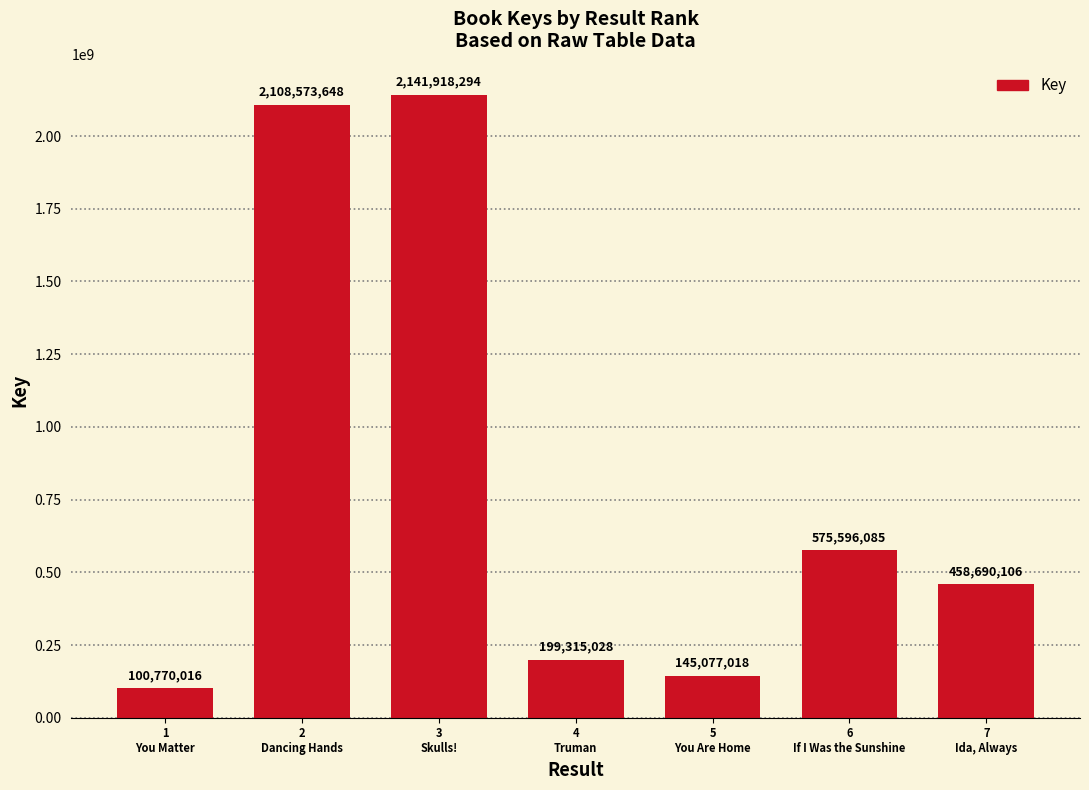

List the labels in order of value, smallest first.

1
You Matter, 5
You Are Home, 4
Truman, 7
Ida, Always, 6
If I Was the Sunshine, 2
Dancing Hands, 3
Skulls!